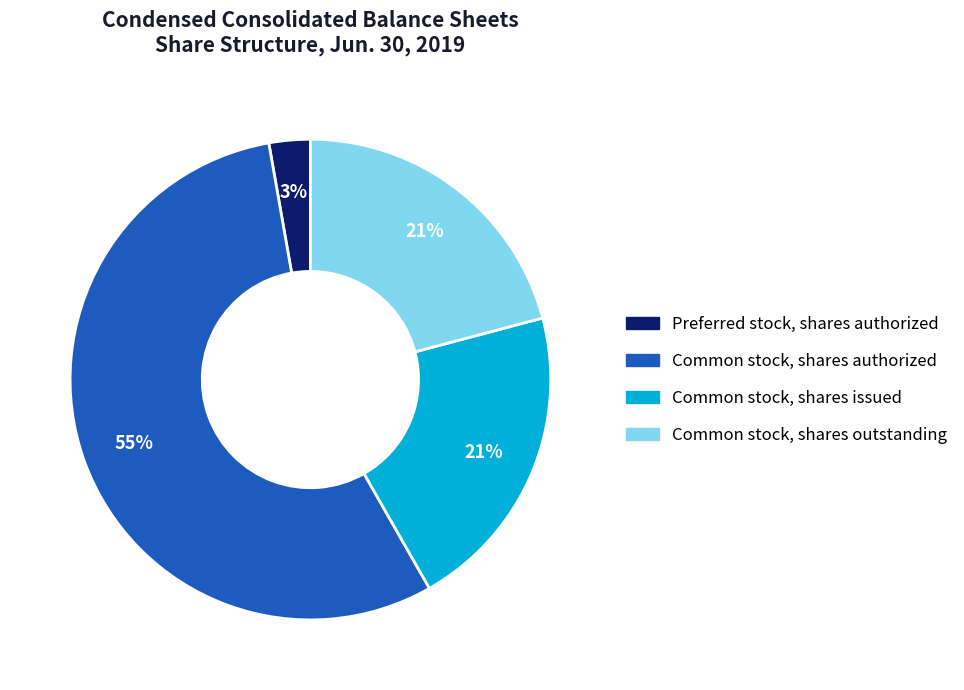

How many segments does this pie chart have?

4